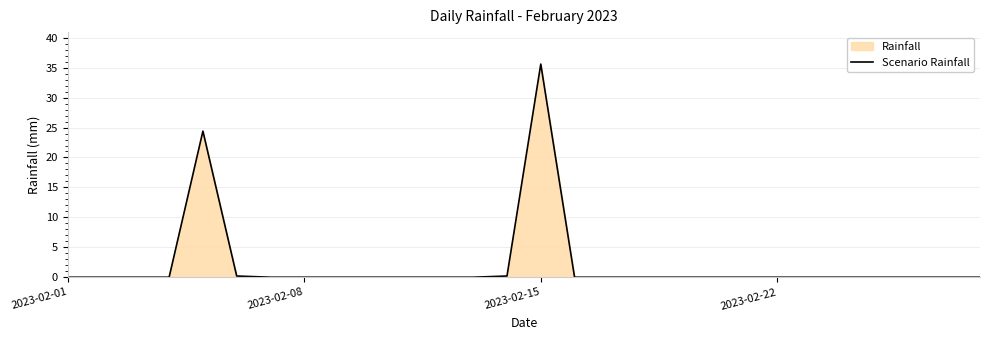

What is the difference between the maximum and minimum values?

35.6